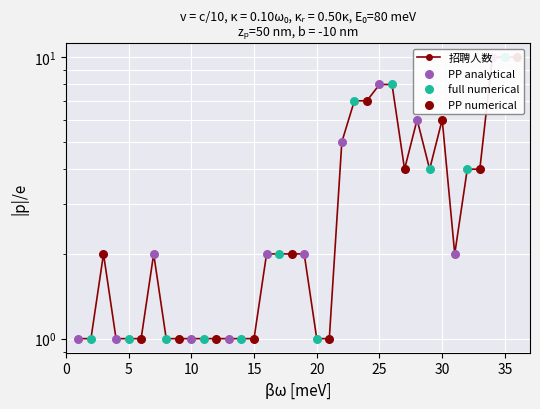

What is the ratio of the value at 29 to the value at 19?

2.0